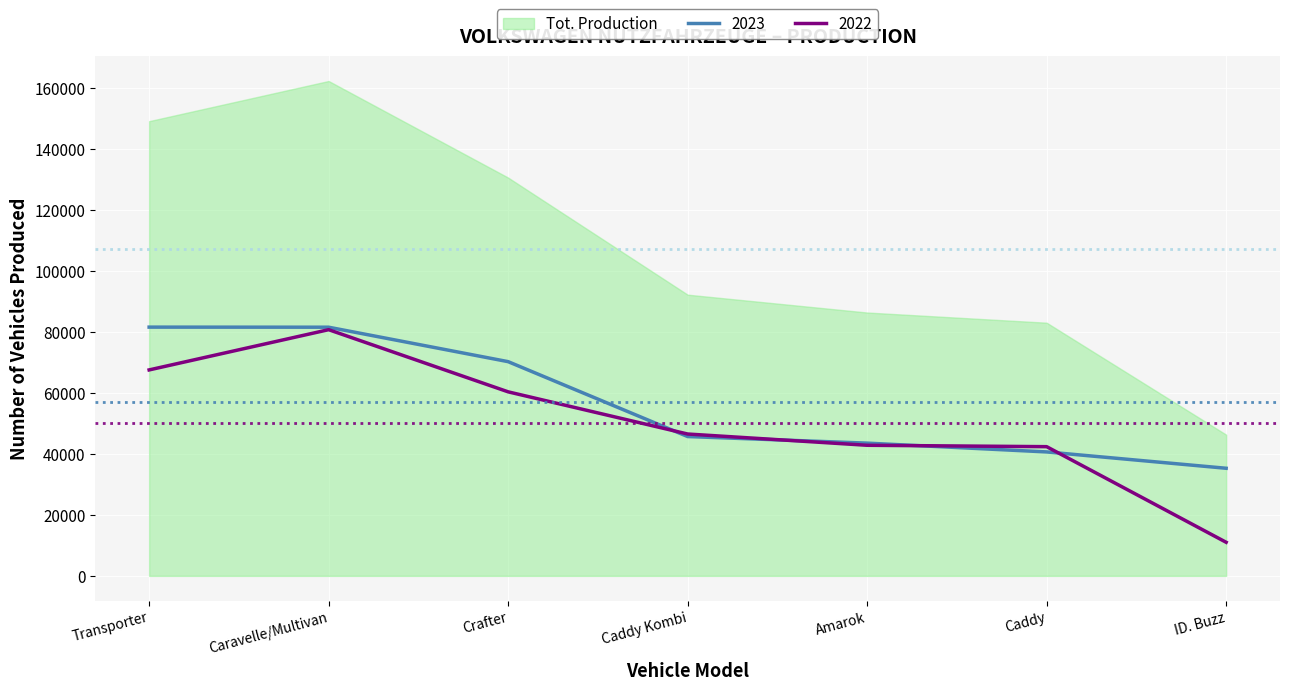

At which label is 2023 closest to 58403?

Crafter